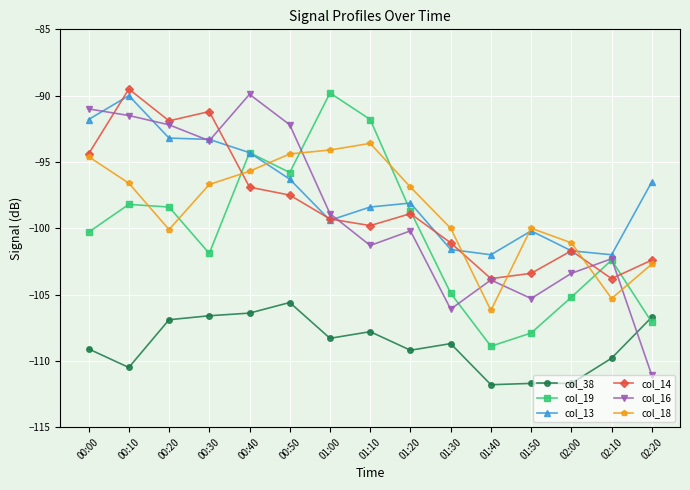

What is the label of the 15th point from the left?

02:20